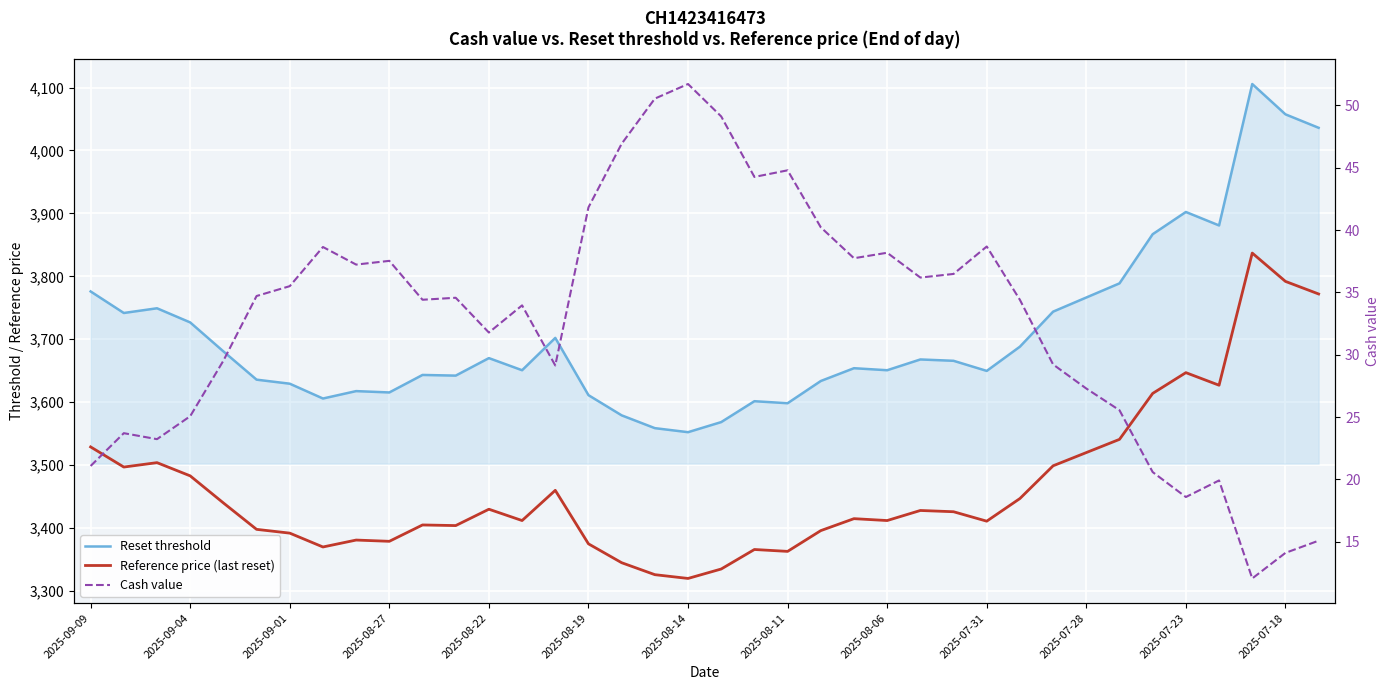

At how many categories does at least one series exceed 3736?

12